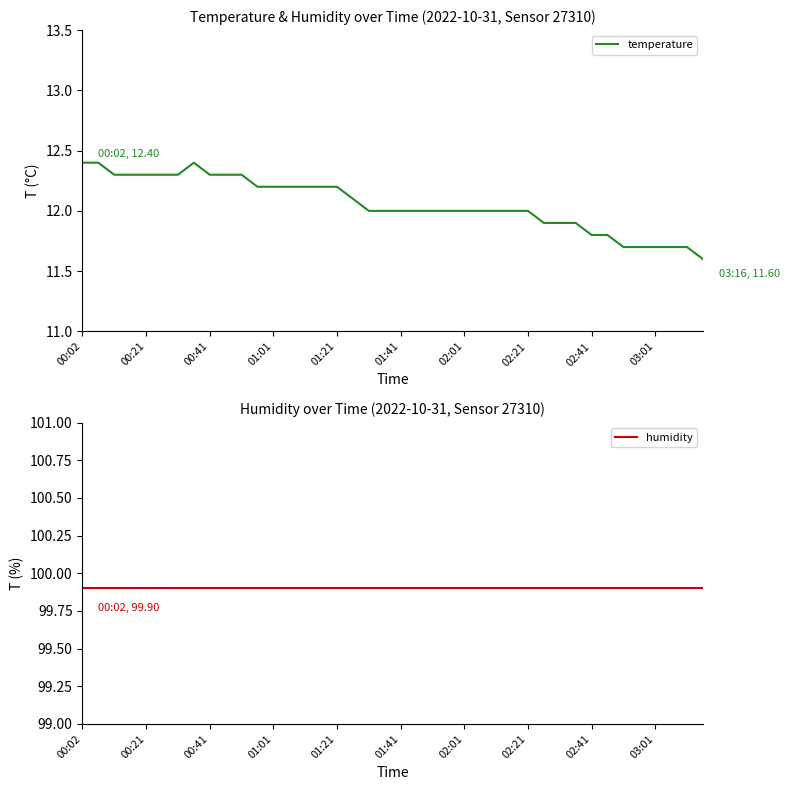

What is the minimum value for temperature?

11.6